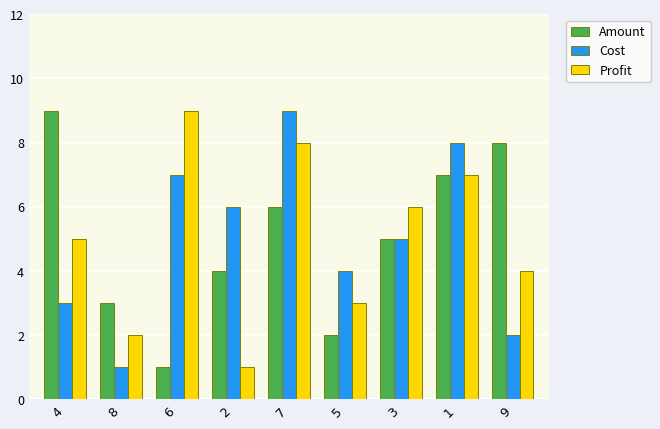

Rank the series at 8 from highest to lowest value.

Amount, Profit, Cost